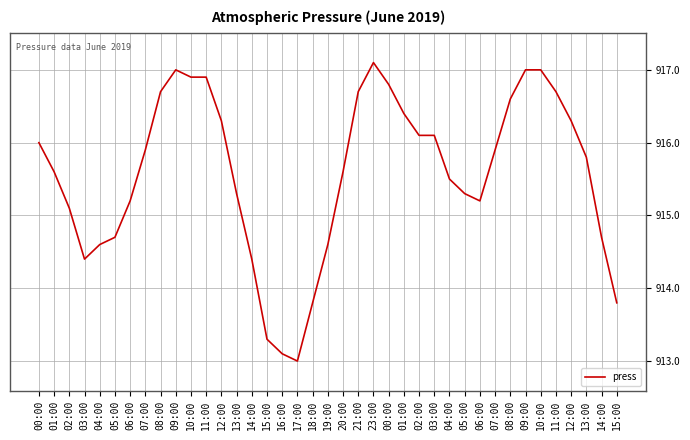

How many lines are shown in the chart?

1